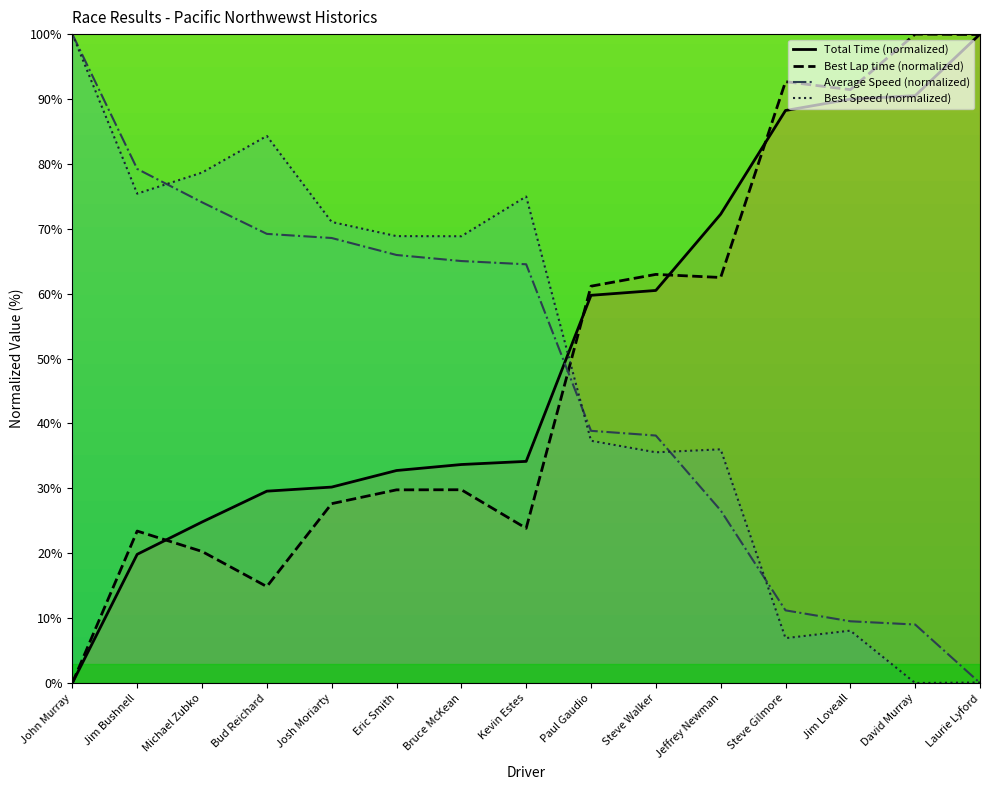

True or false: Best Speed (normalized) has a value of 114.4 at Michael Zubko.

False